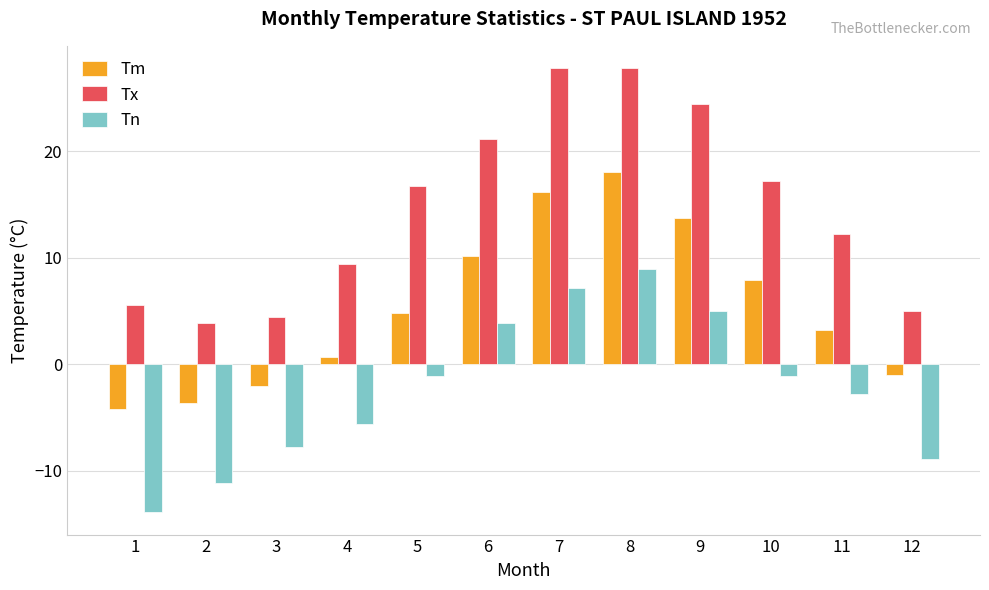

True or false: Tn has a value of -2.8 at 11.

True